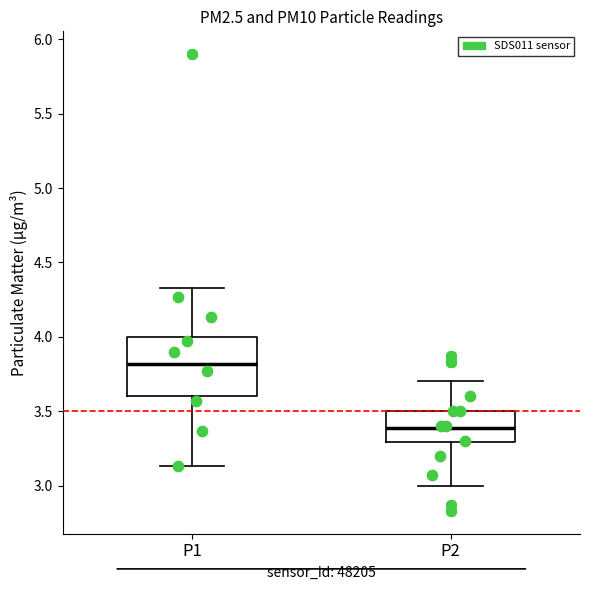

Which box has the lowest median line?

P2